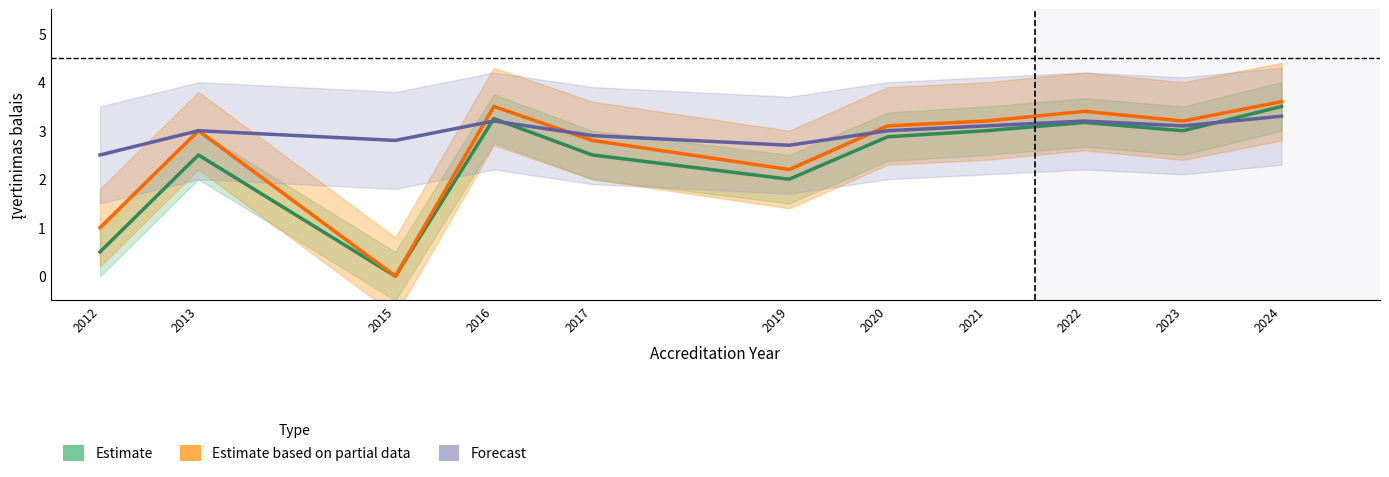

Rank the series by their maximum value, from highest to lowest.

Estimate based on partial data, Estimate, Forecast